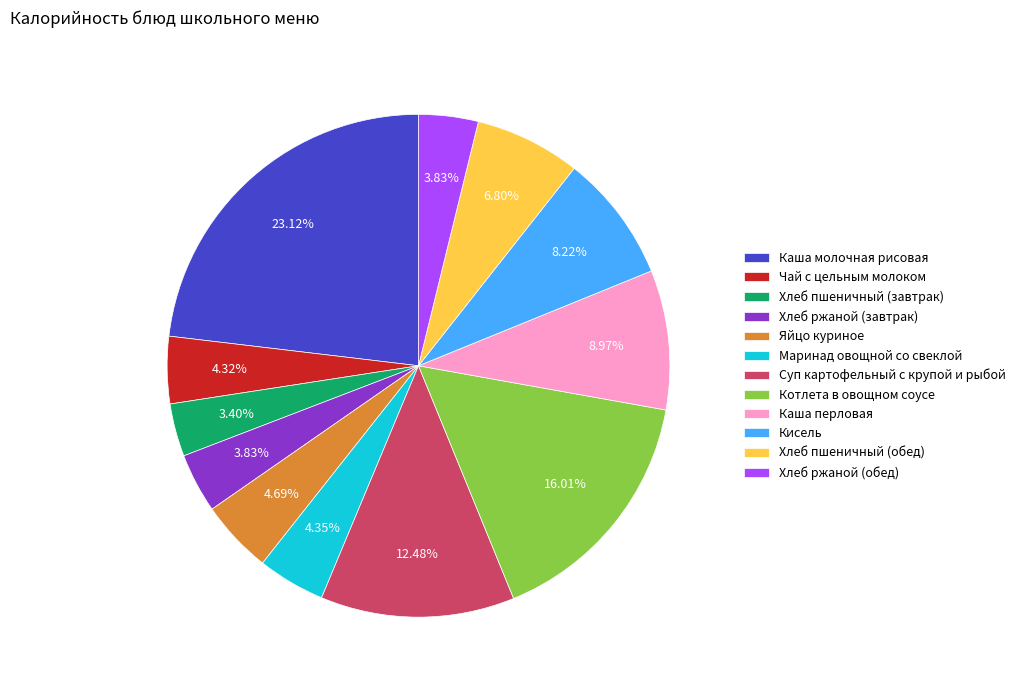

Is it true that Хлеб ржаной (завтрак) is 4% of the pie?

True